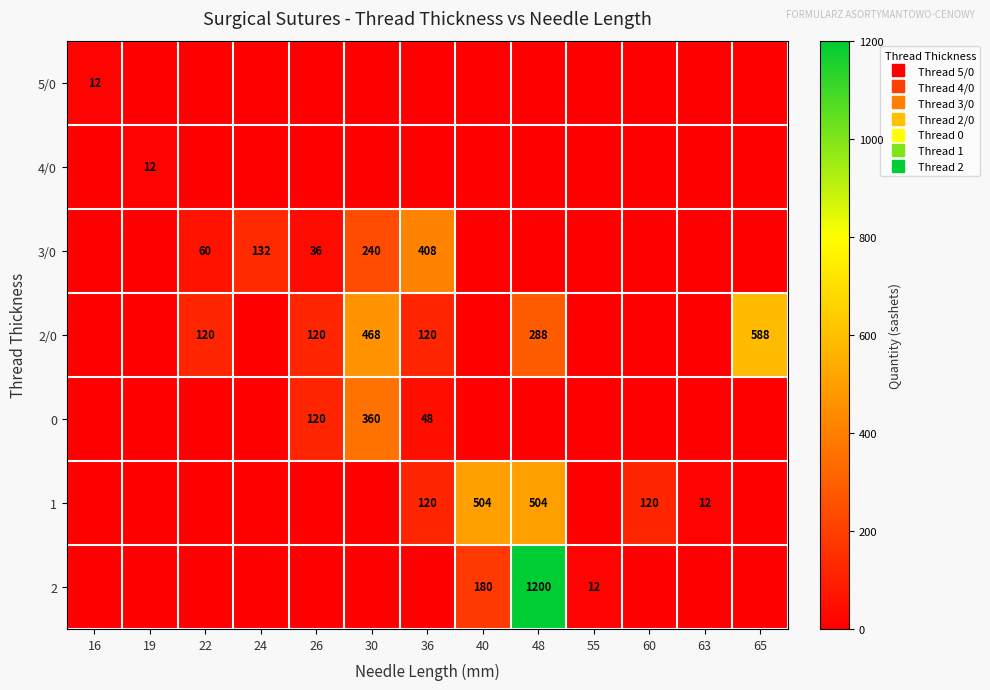

How many values in 4/0 are above zero?

1